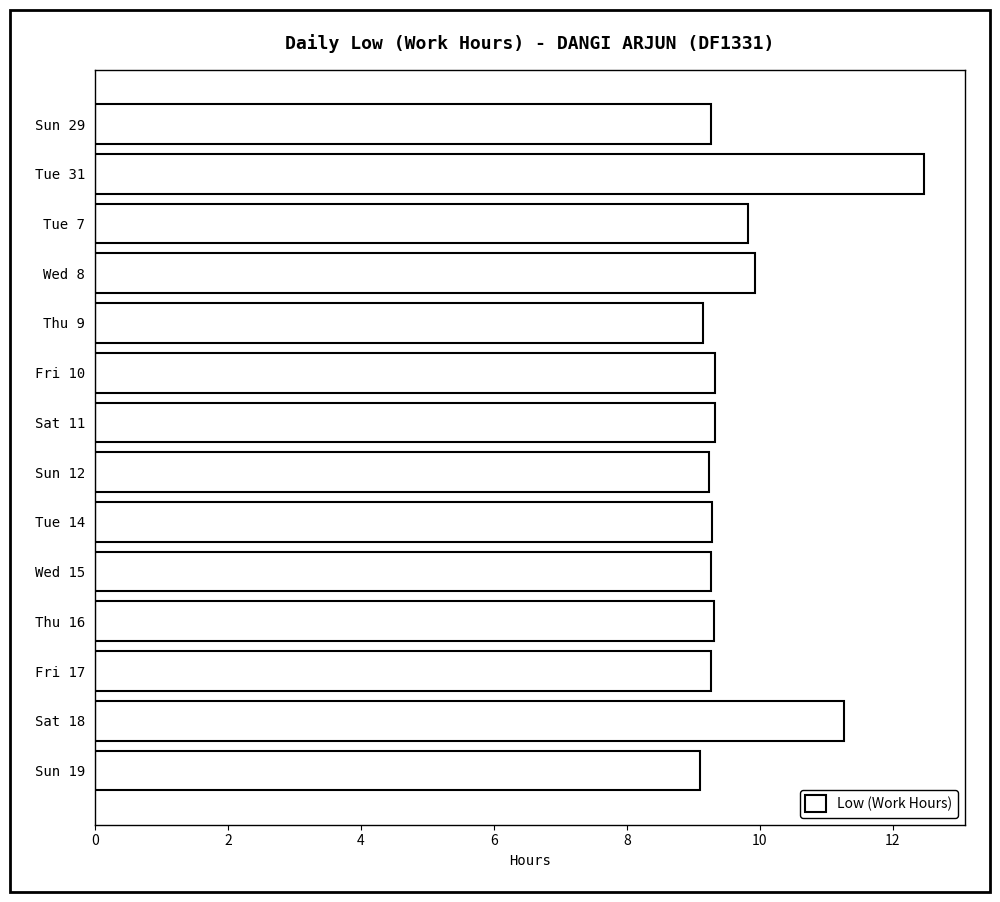

Count the number of data series in this chart.

1